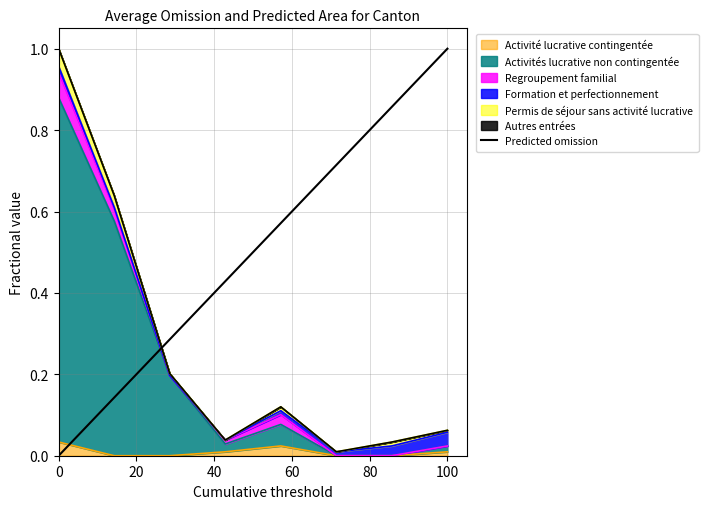

Does the chart display data point markers on the line(s)?

No